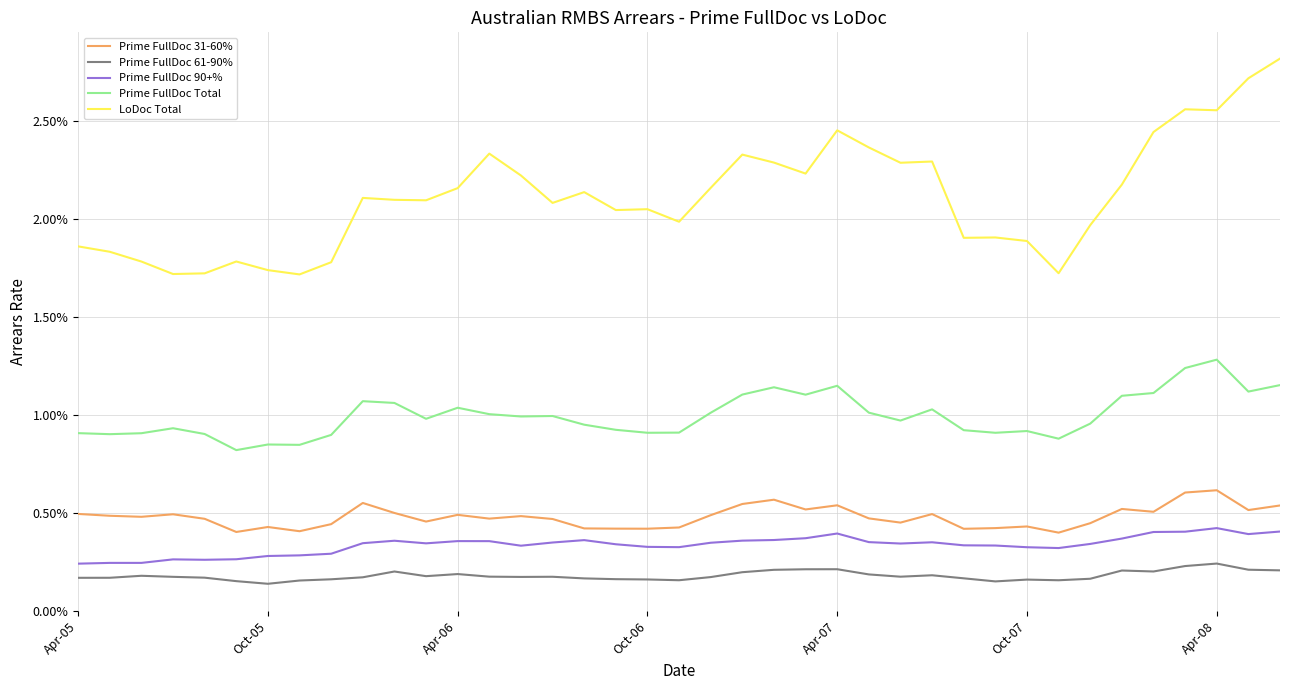

True or false: LoDoc Total and Prime FullDoc 90+% intersect in this chart.

False